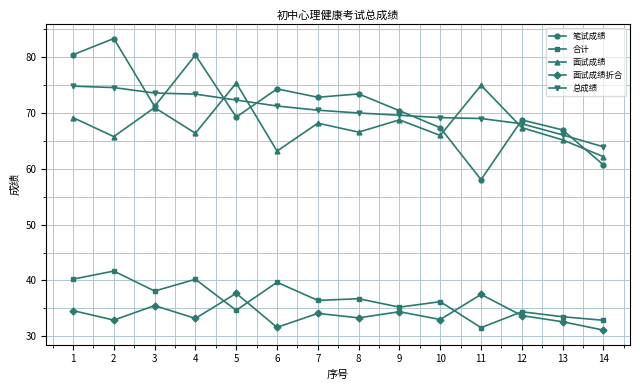

How many data points does each series have?

14